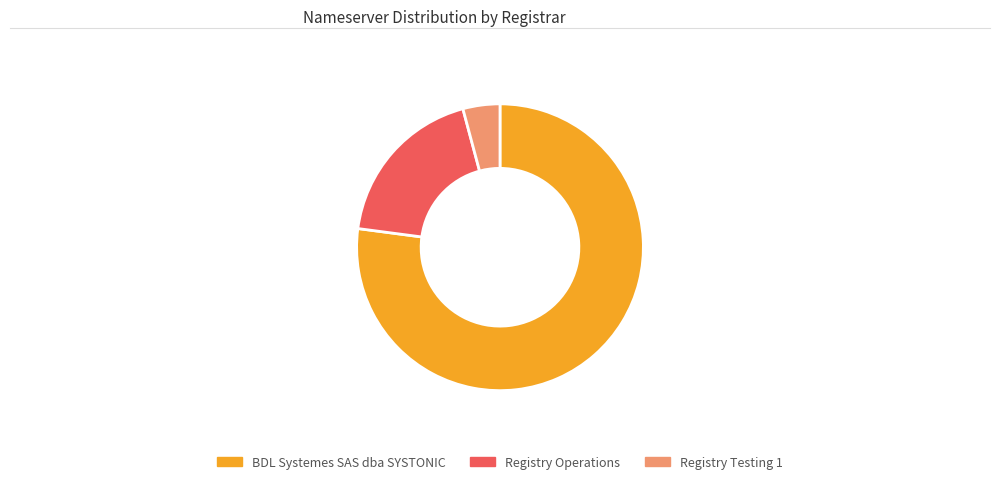

Is there any slice that represents more than half of the pie?

Yes